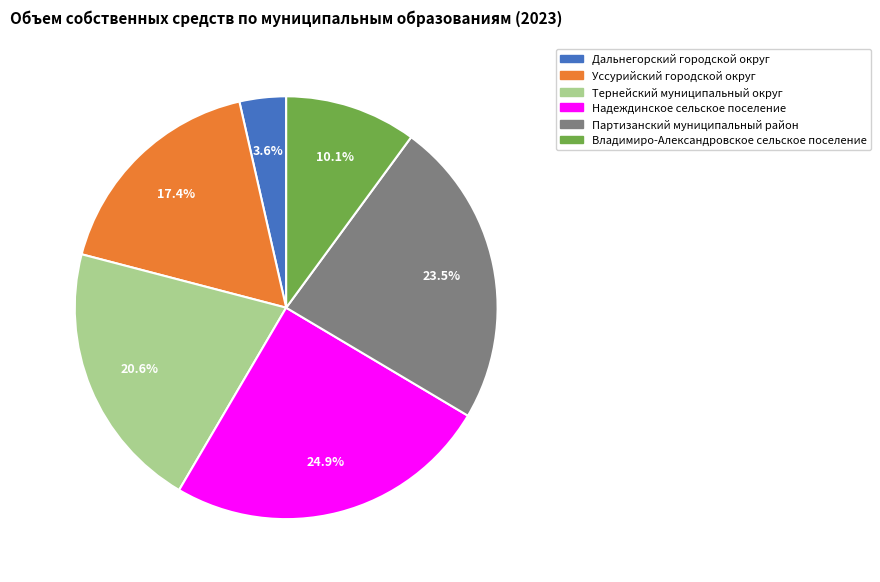

To the nearest percent, what portion does Дальнегорский городской округ represent?

4%